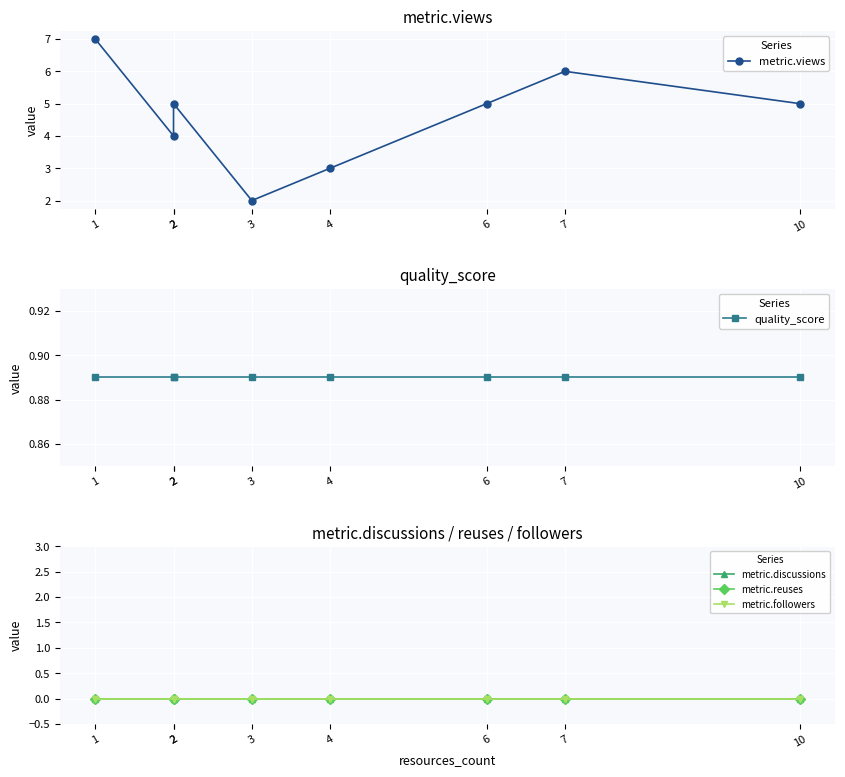

Between 3 and 6, which series saw the biggest shift?

metric.views